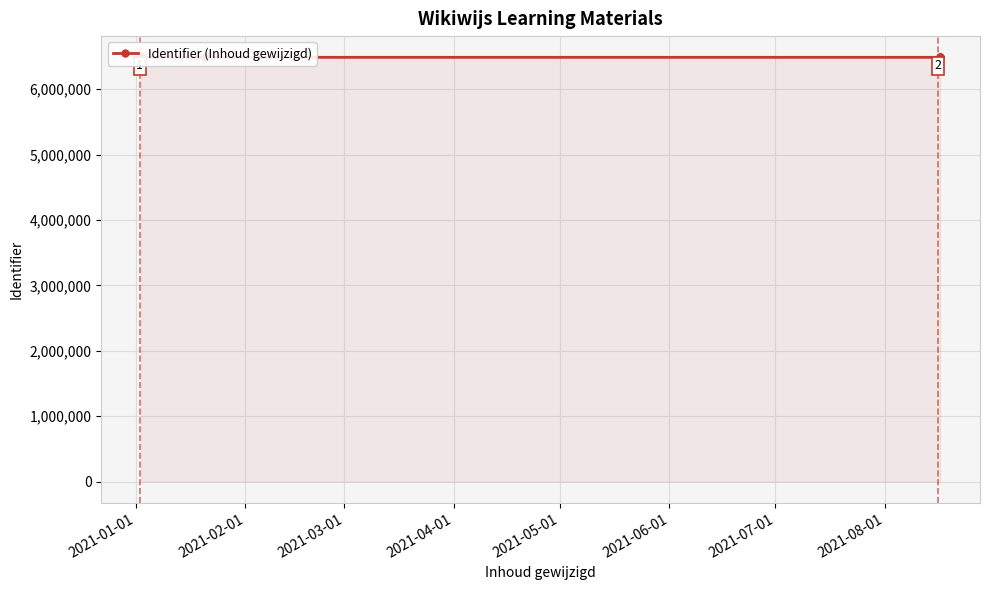

Approximately how many times larger is the value at 2021-02-01 compared to 2021-01-01?

1.0